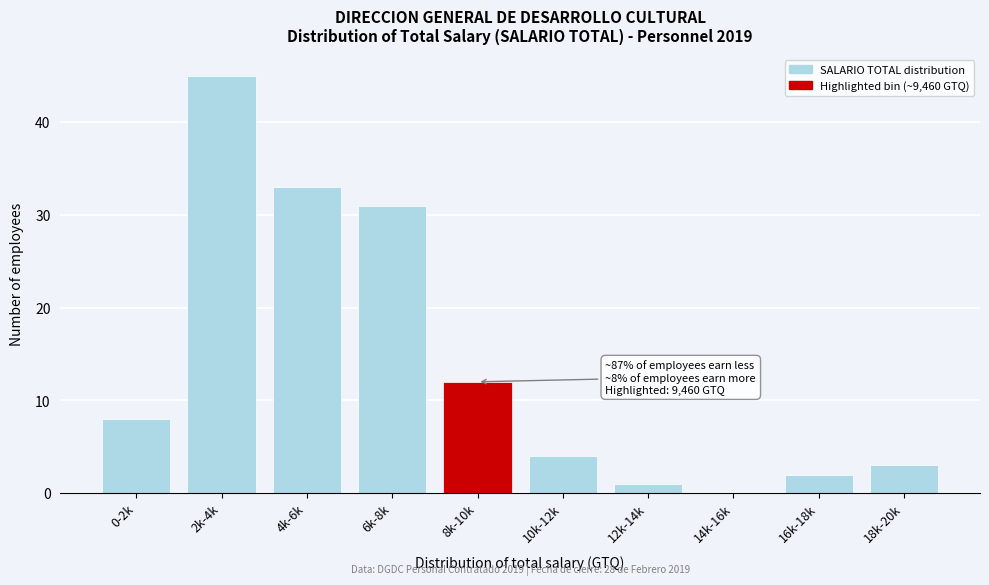

Reading right to left, transcribe all the data shown in this chart.

18k-20k=3	16k-18k=2	14k-16k=0	12k-14k=1	10k-12k=4	8k-10k=12	6k-8k=31	4k-6k=33	2k-4k=45	0-2k=8